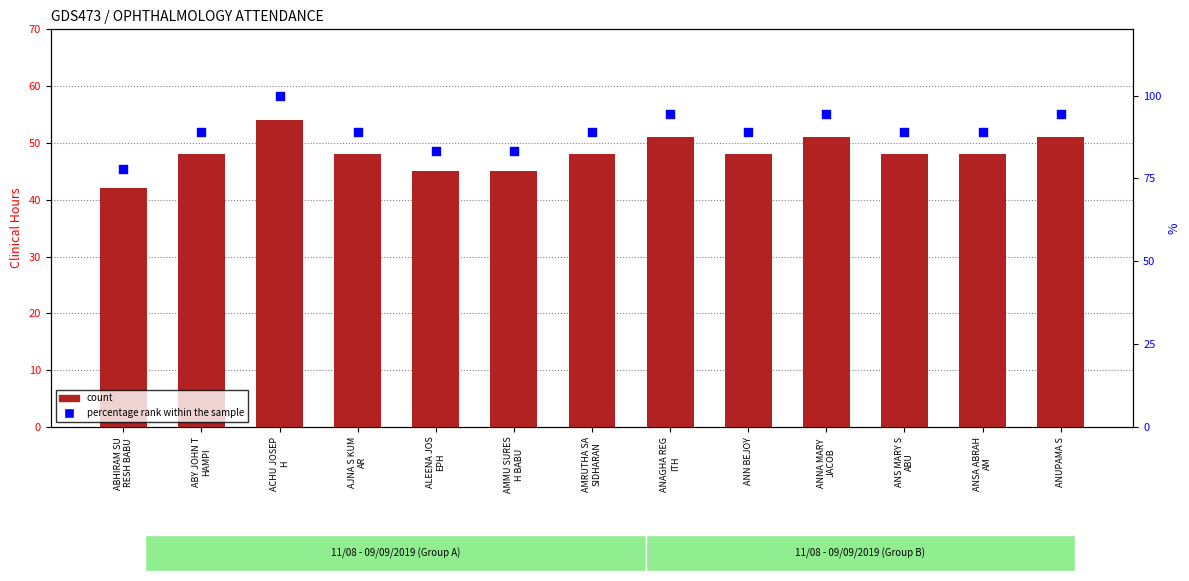

At how many categories does at least one series exceed 87?

10